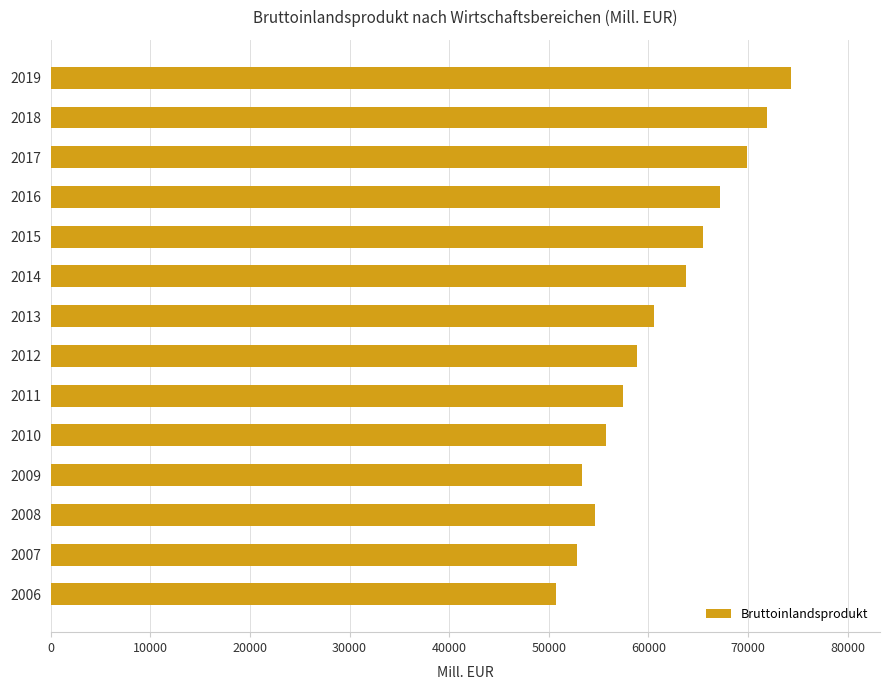

Between 2013 and 2007, which is larger?

2013